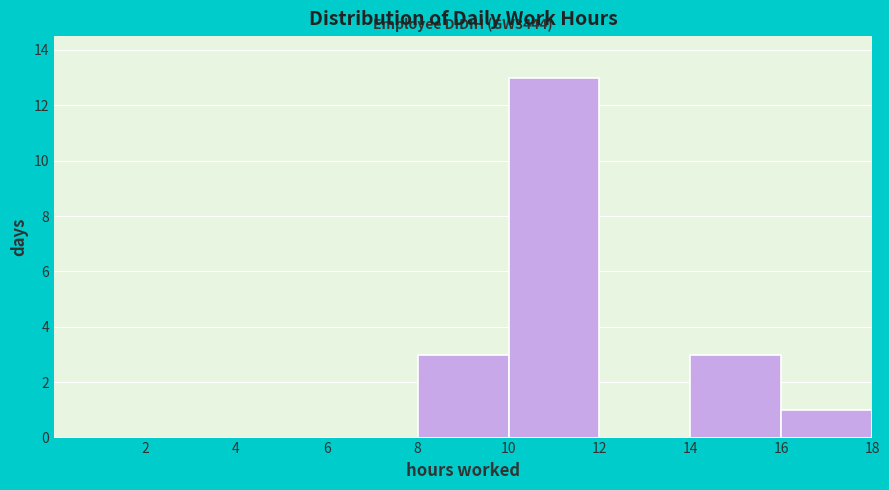

Which range on the x-axis has the tallest bar?

10 to 12